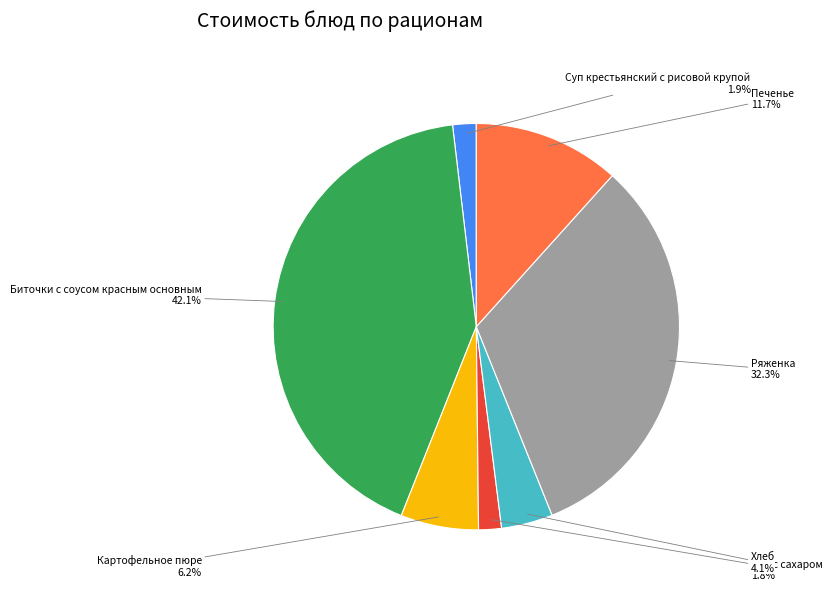

How many slices are in this pie chart?

7